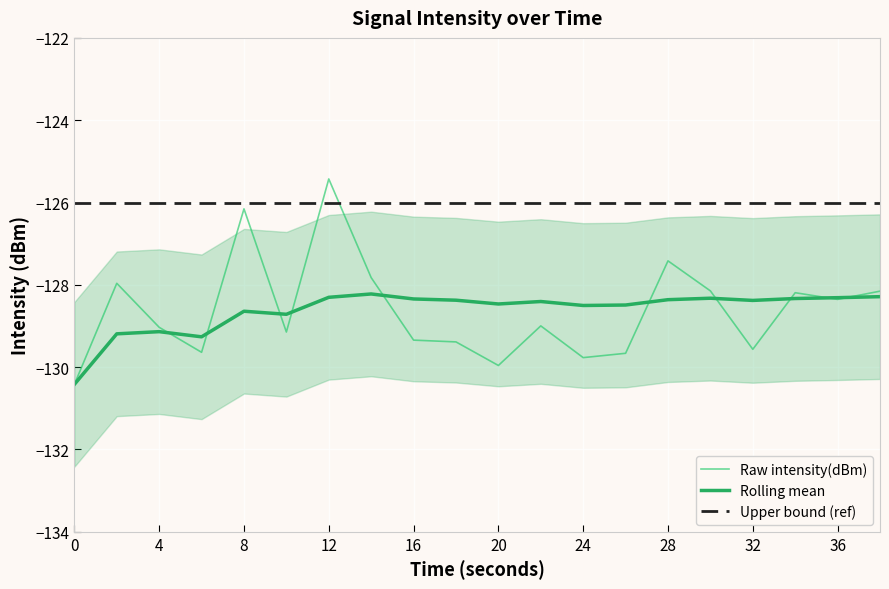

In intensity(dBm), how many points are lower than both neighbors (excluding endpoints)?

6